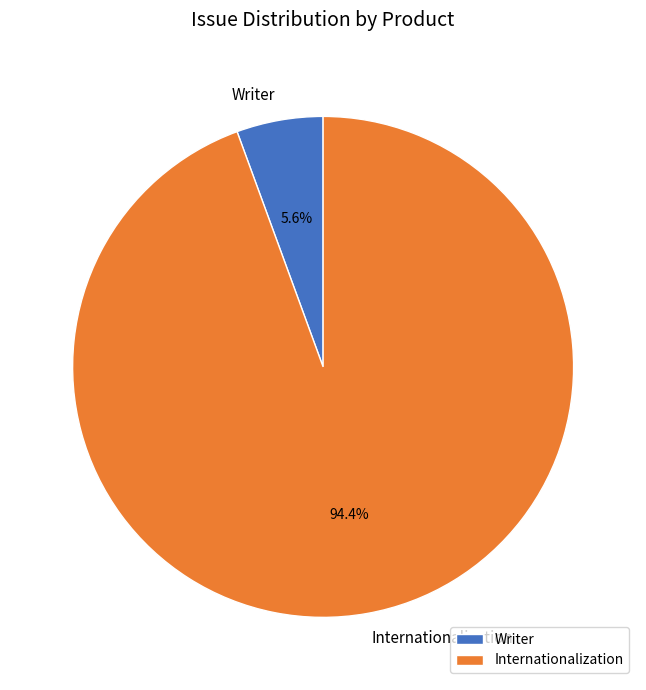

True or false: Writer accounts for 11% of the total.

False